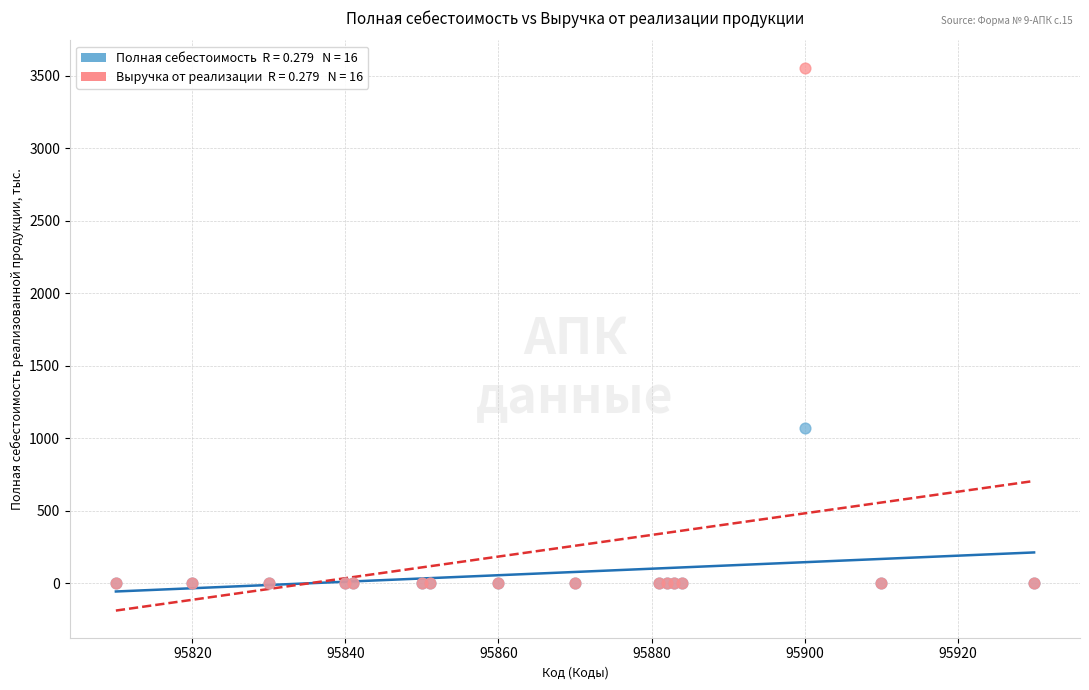

Across all series, what Y value is closest to 1779?

1072